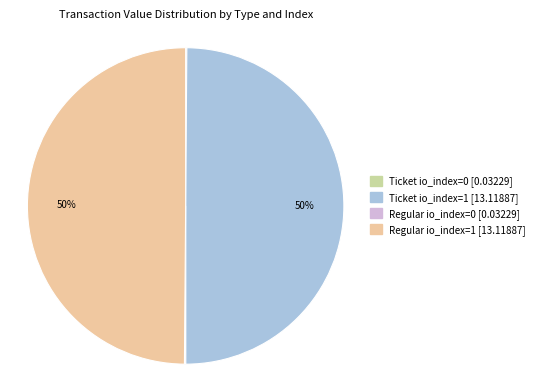

Approximately how many times larger is the value at Regular io_index=1 [13.11887] compared to Ticket io_index=1 [13.11887]?

1.0